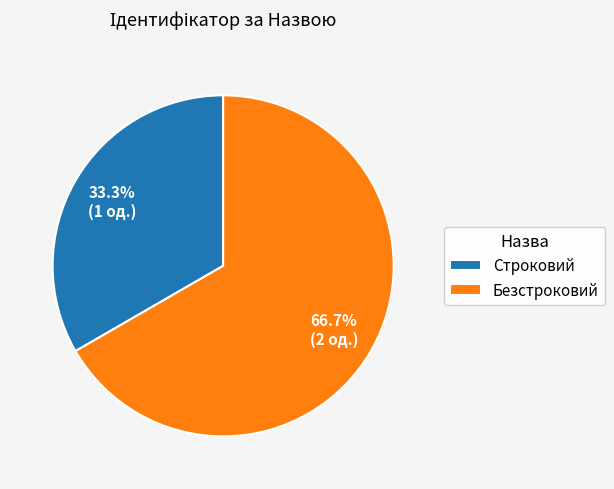

Which slice is the smallest?

Строковий